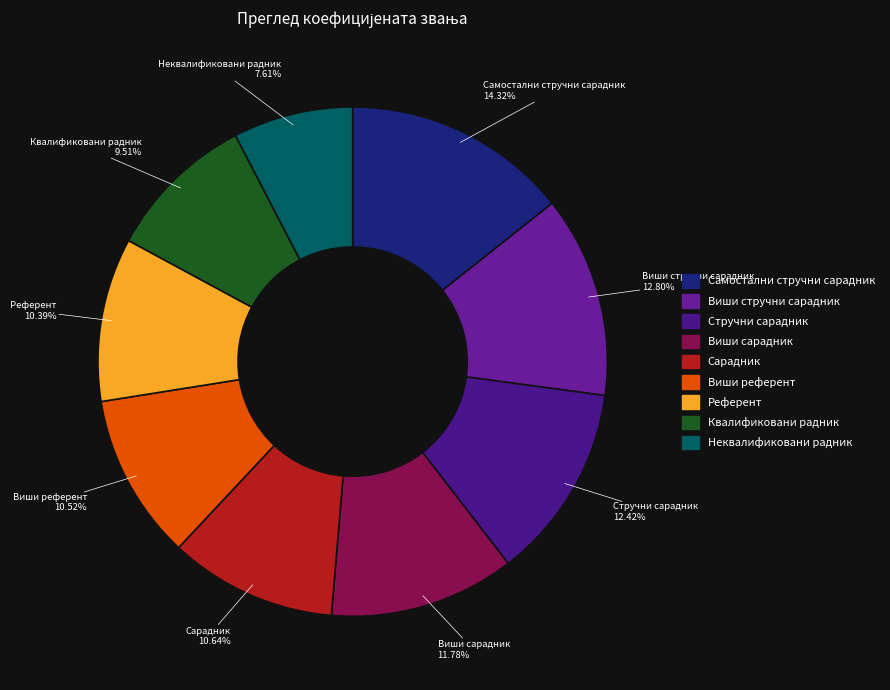

How many slices are in this pie chart?

9